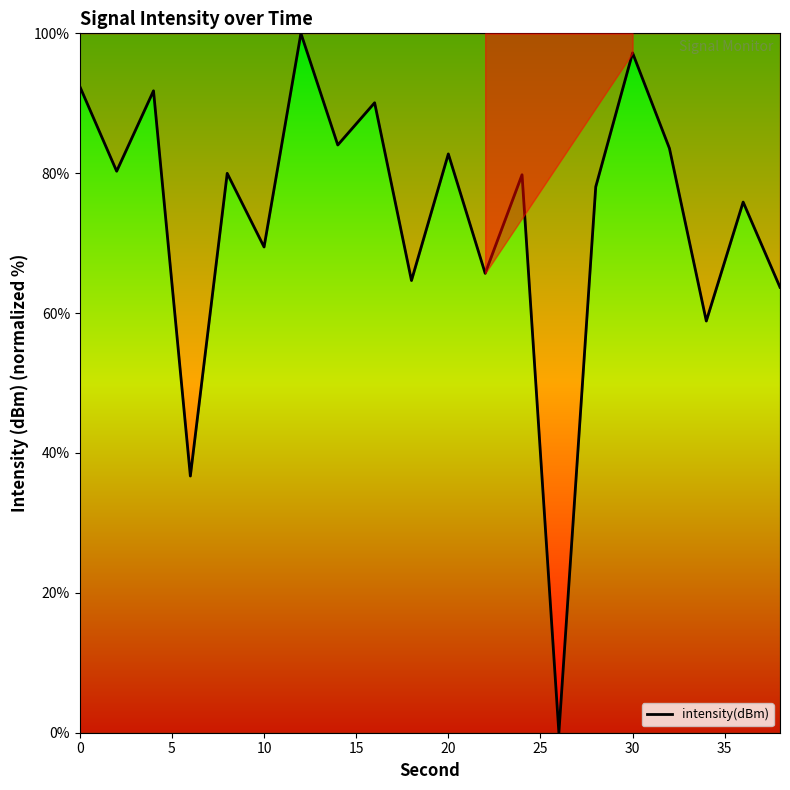

What is the maximum value shown in the chart?

100.0